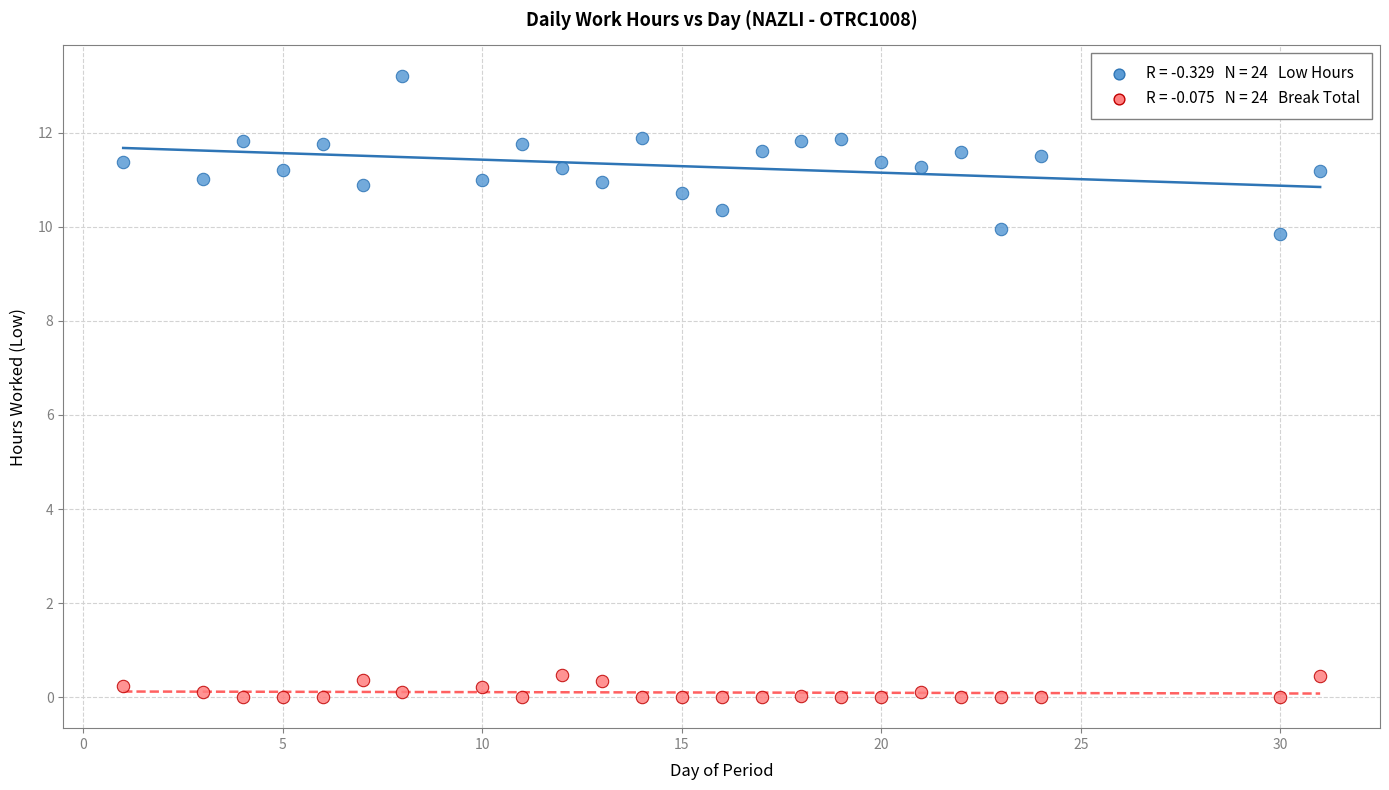

Across all data points, what is the range of Y values (max minus min)?

13.2